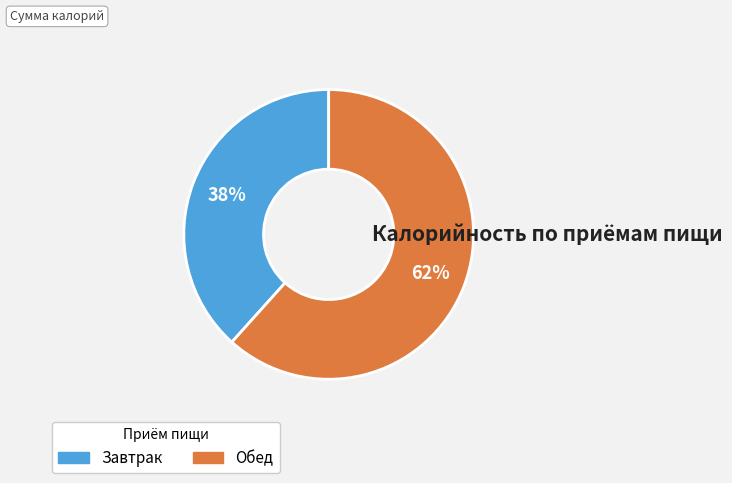

What percentage is the Обед slice, to the nearest percent?

62%